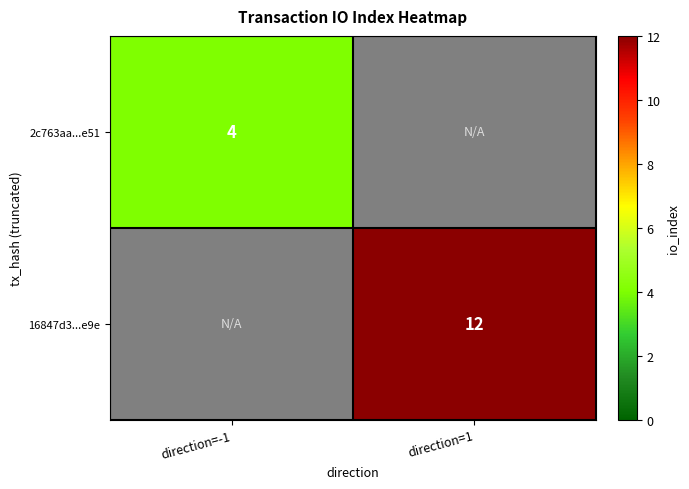

What is the greatest value displayed?

12.0